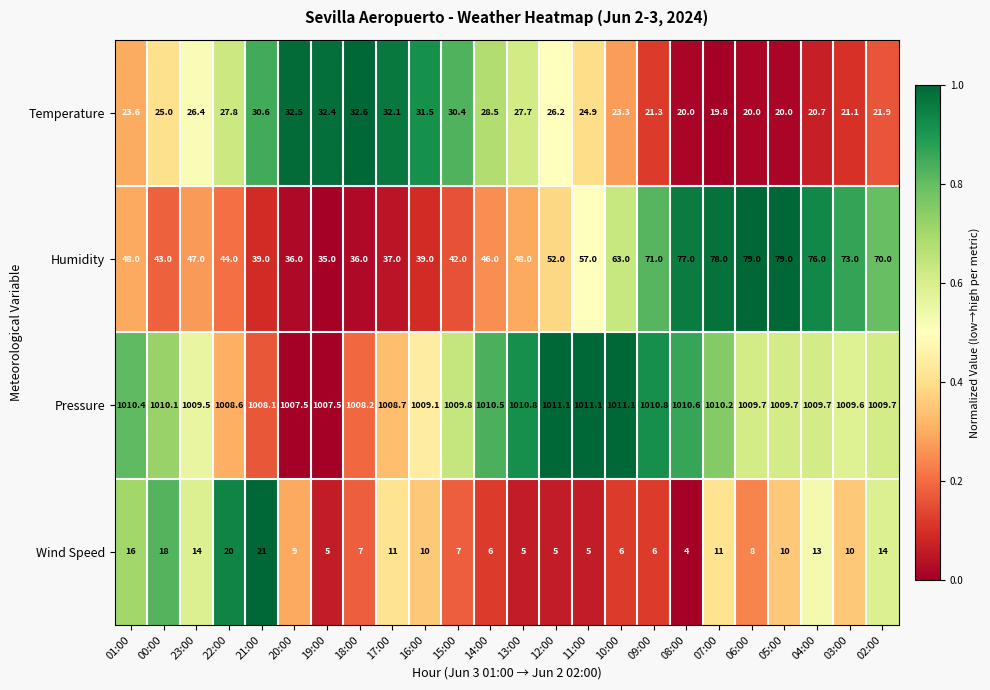

At 22:00, list the series in order from largest to smallest.

Pressure, Humidity, Temperature, Wind Speed